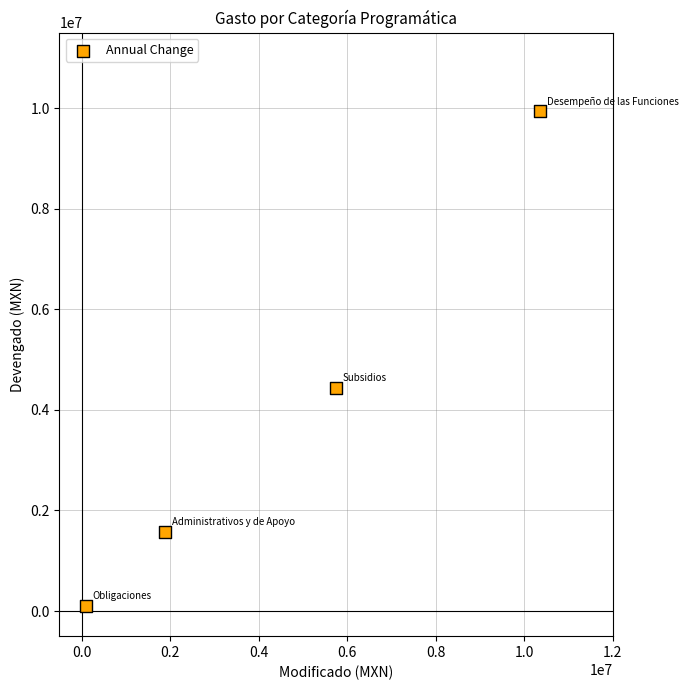

What Y value in the scatter plot is closest to 5014351?

4437135.8